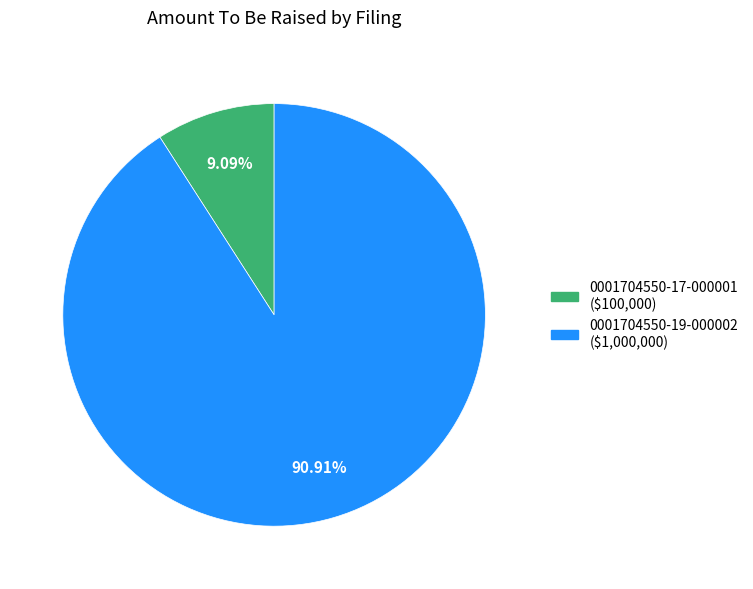

Does 0001704550-17-000001 represent more than half of the total?

No